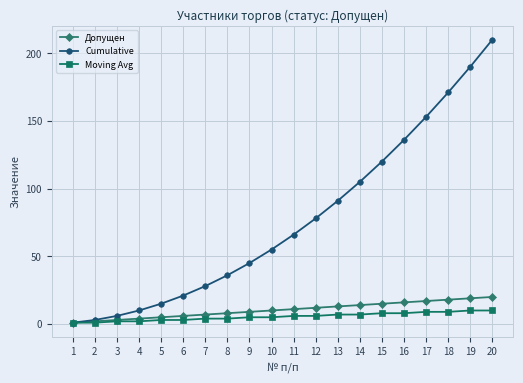

Is the value of Moving Avg at 7 greater than the value of Cumulative at 16?

No